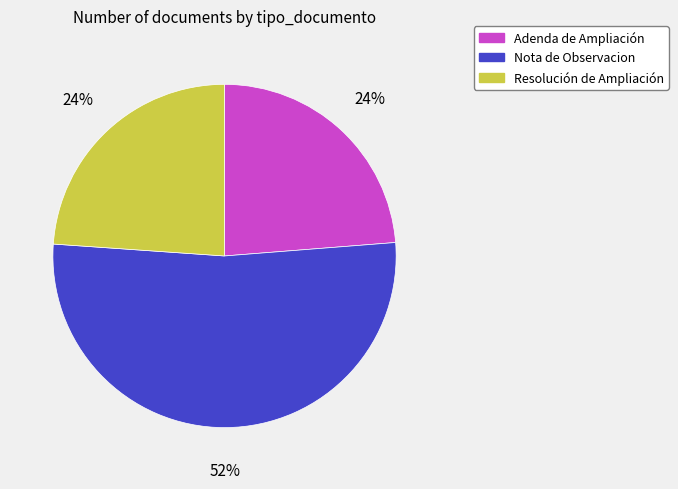

How many slices are in this pie chart?

3